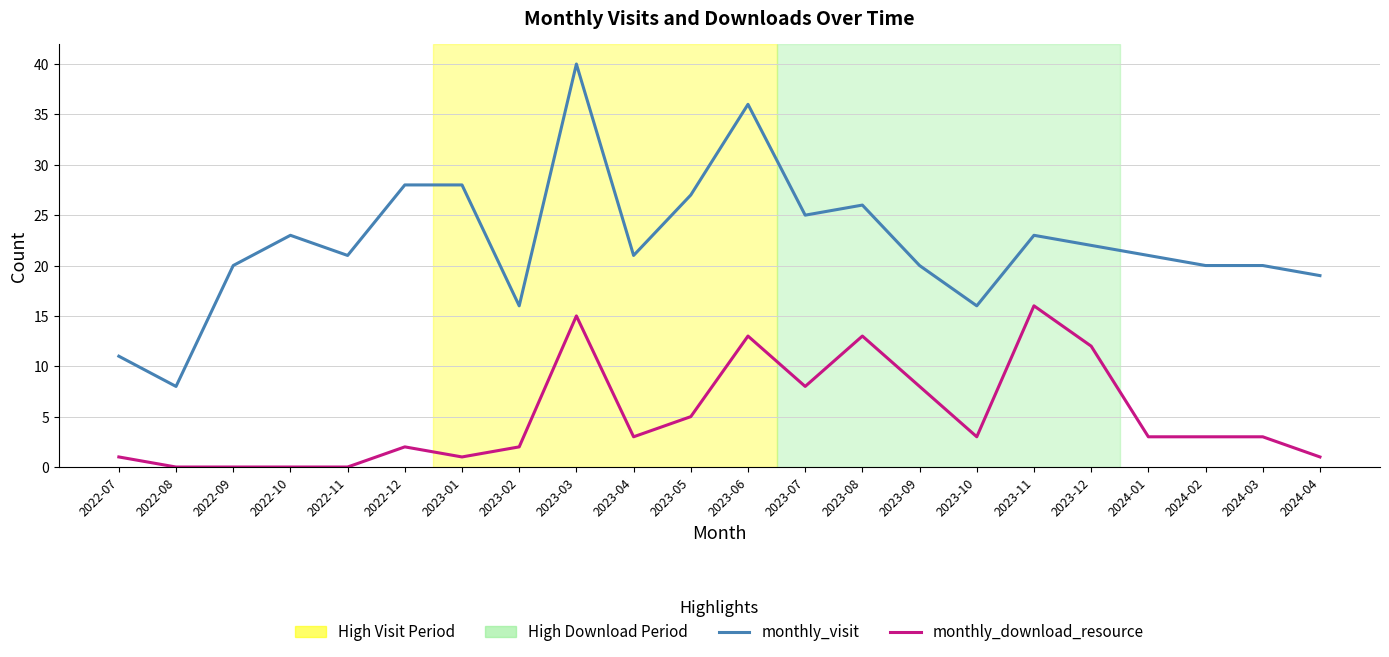

Rank the series by their maximum value, from lowest to highest.

monthly_download_resource, monthly_visit